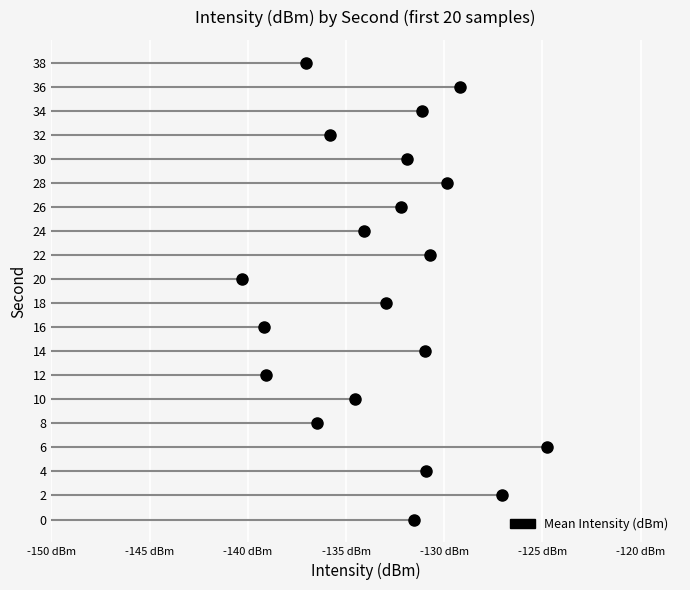

How many points are higher than both their immediate neighbors (excluding endpoints)?

8